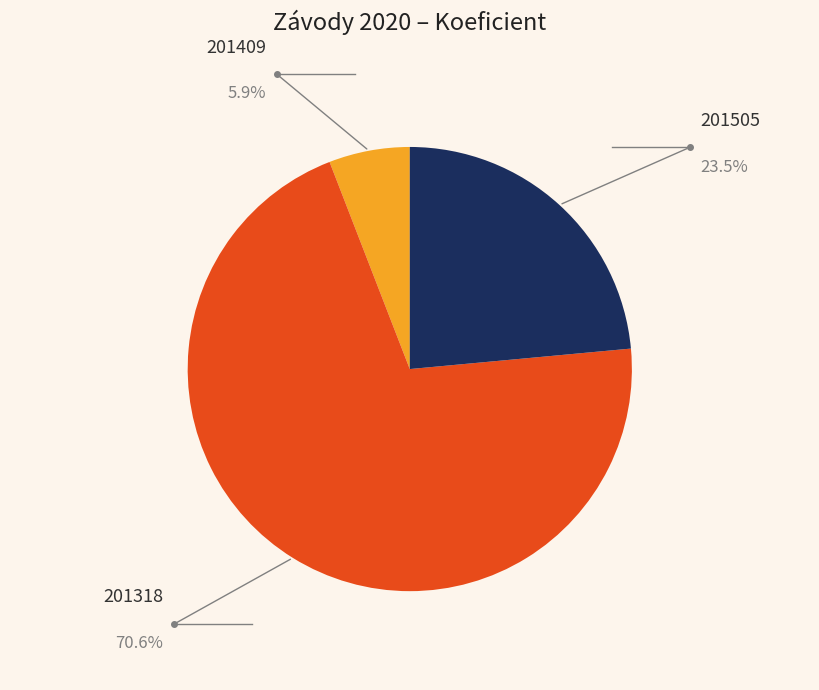

Which slice is the smallest?

201409